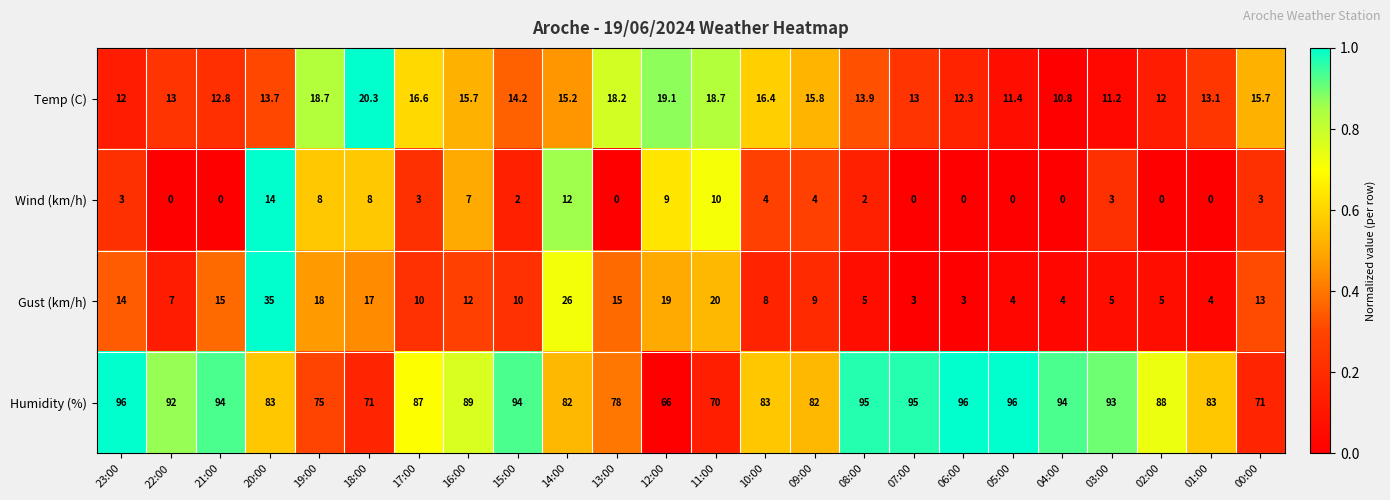

At which label does Gust (km/h) reach its peak?

20:00